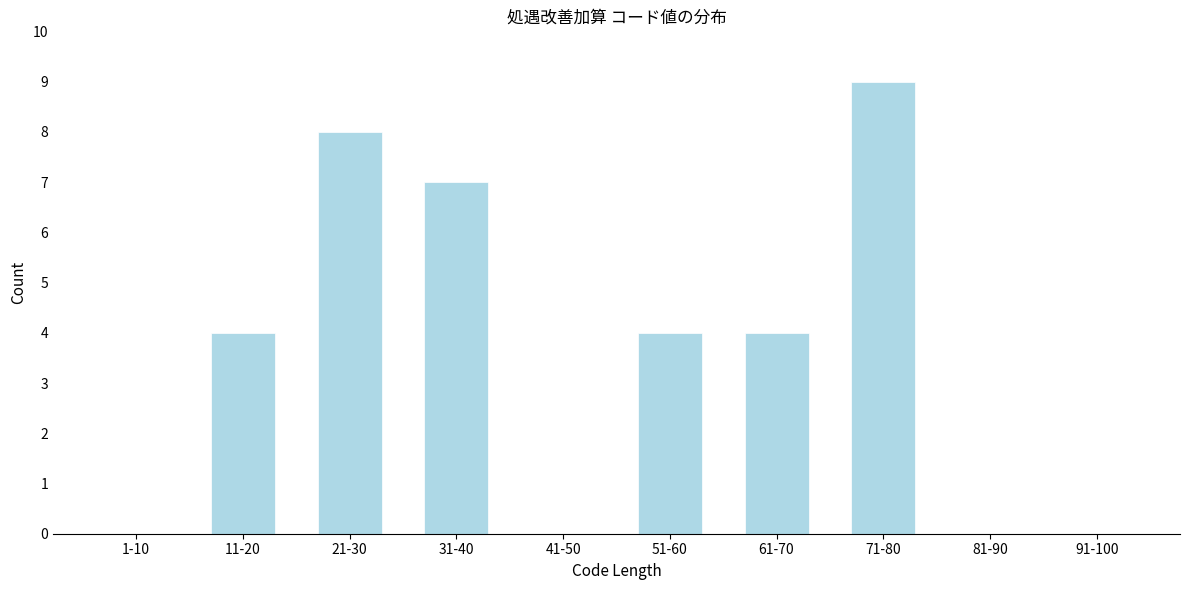

Reading left to right, list all the values displayed in this chart.

1-10=0	11-20=4	21-30=8	31-40=7	41-50=0	51-60=4	61-70=4	71-80=9	81-90=0	91-100=0